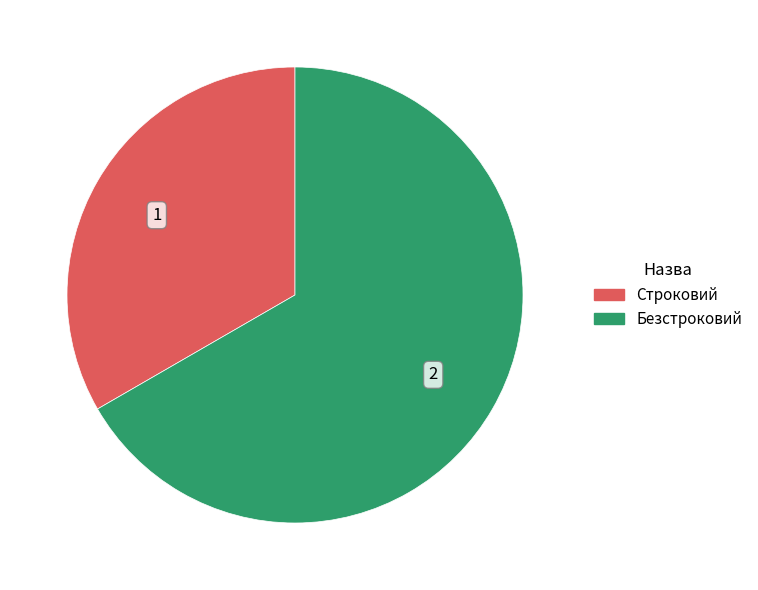

What is the smallest slice in the pie chart?

Строковий